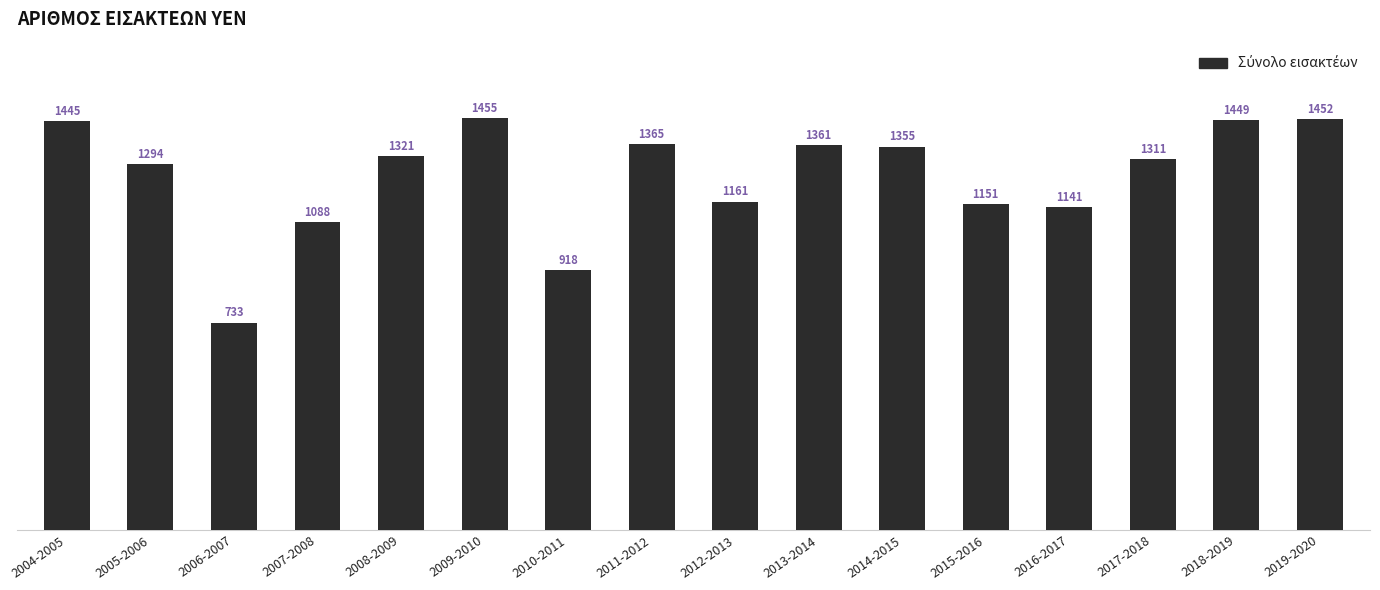

Which category has the highest value across all series?

2009-2010